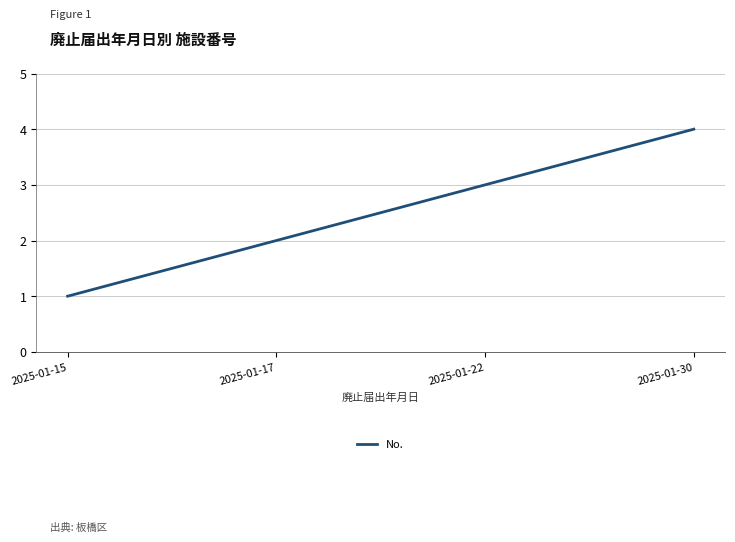

Reading right to left, what are all the values shown in this chart?

2025-01-30=4	2025-01-22=3	2025-01-17=2	2025-01-15=1